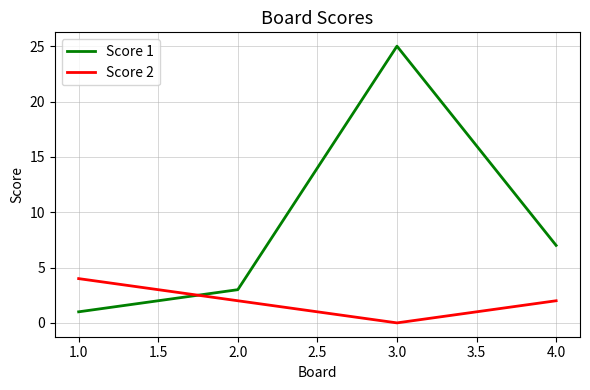

True or false: Score 2 and Score 1 cross at least once.

True